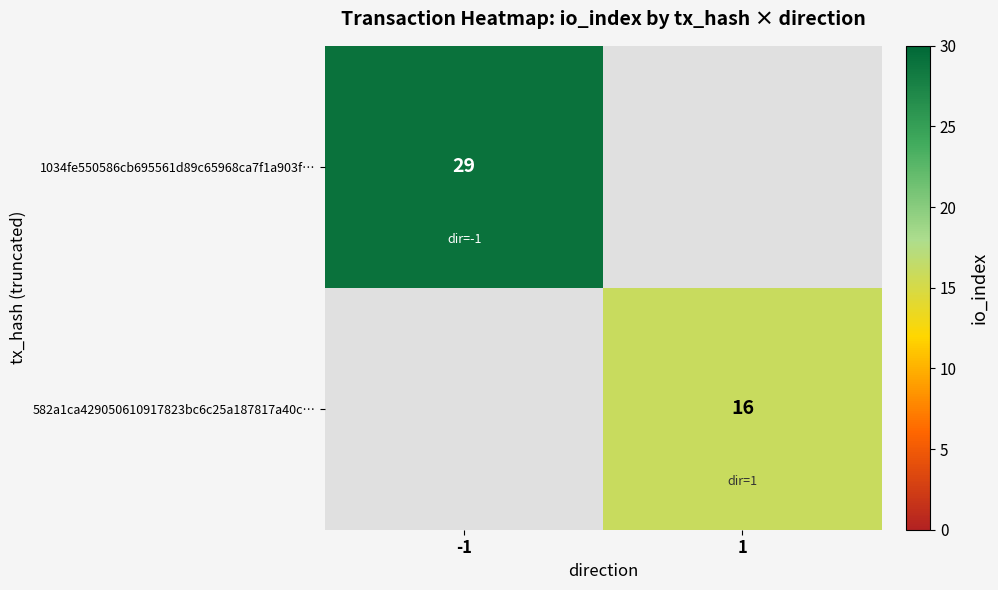

Is the value of 1034fe550586cb695561d89c65968ca7f1a903f… at -1 greater than the value of 582a1ca429050610917823bc6c25a187817a40c… at 1?

Yes